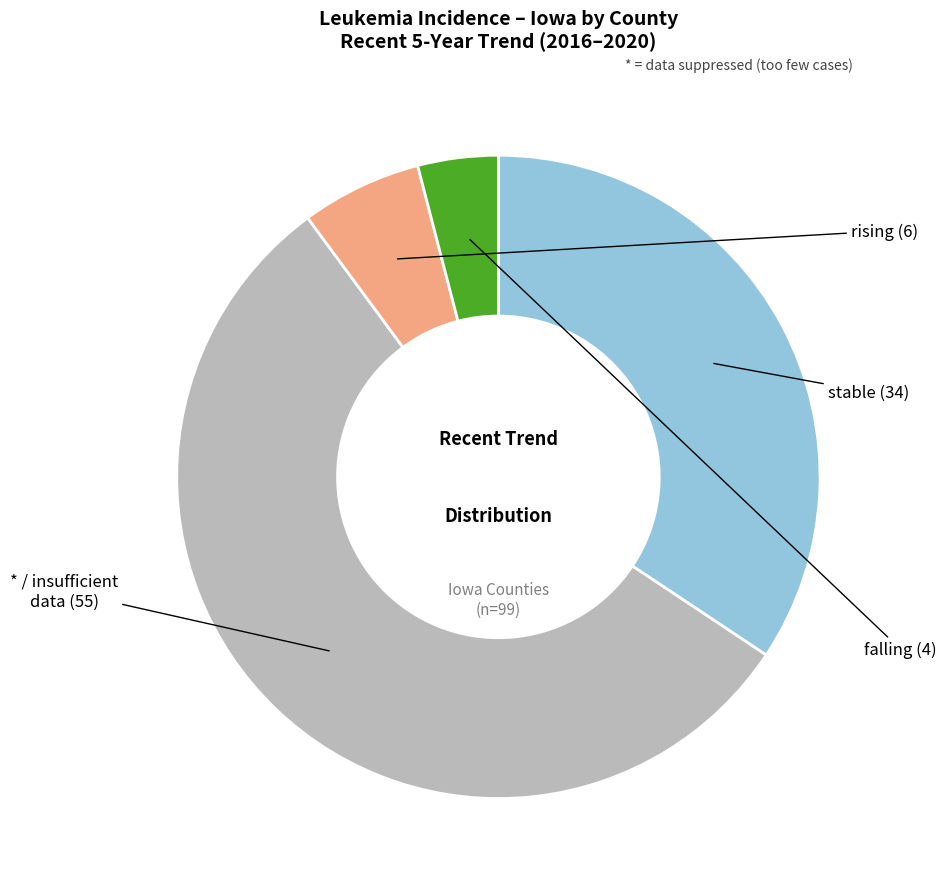

Is there any slice that represents more than half of the pie?

Yes